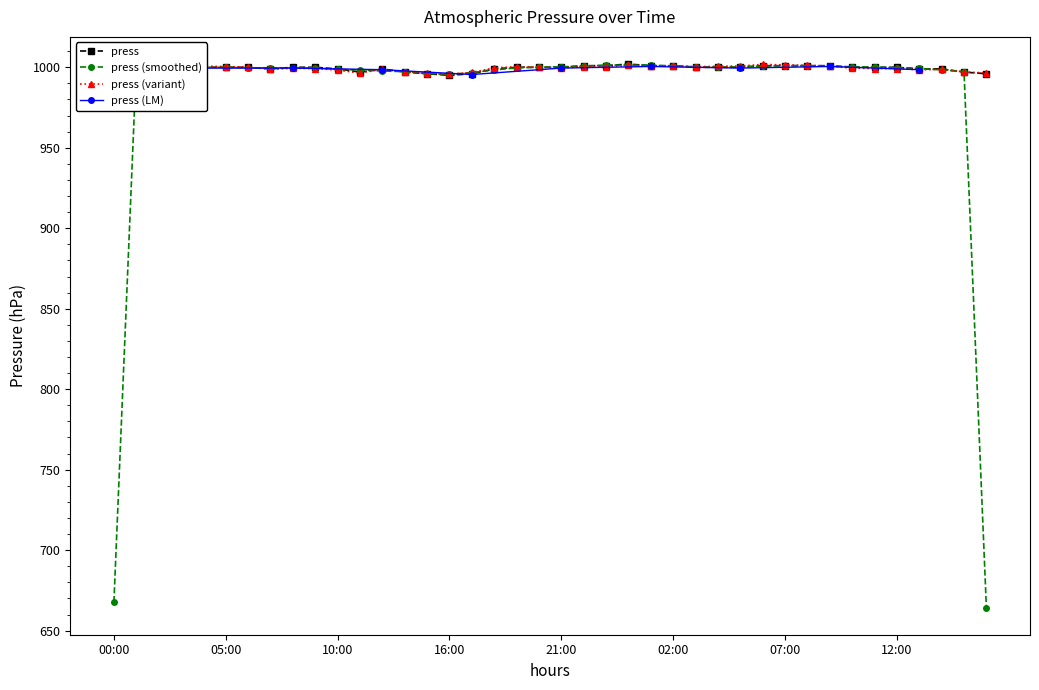

Between 2017-06-01 01:00 and 2017-06-02 15:00, which is larger?

2017-06-01 01:00